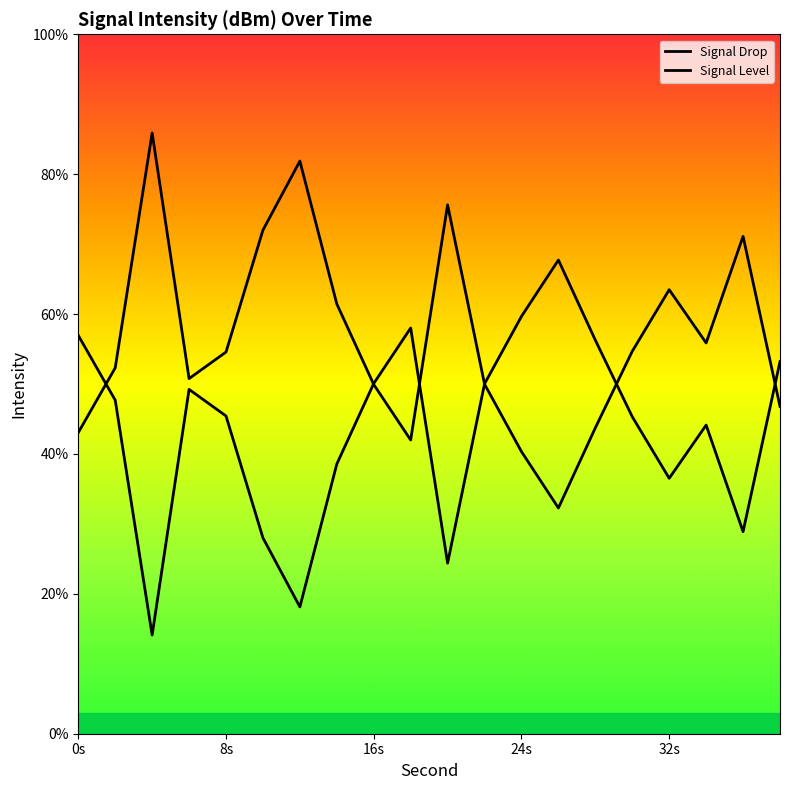

Is this an area chart (filled region under the line)?

No